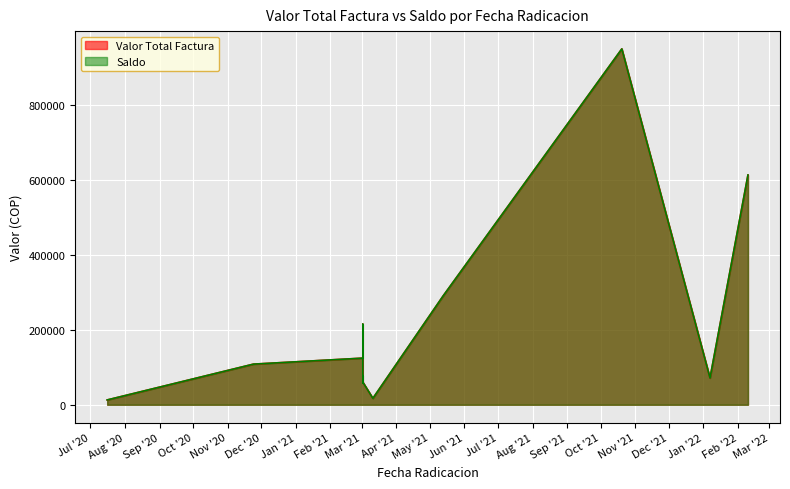

What is the highest value of the Saldo series?

951139